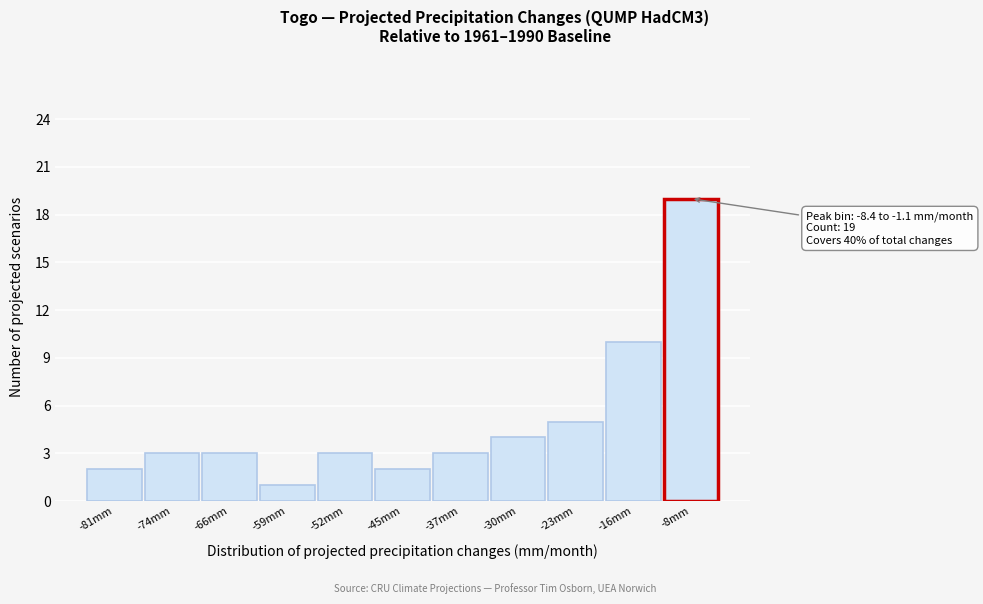

Reading left to right, transcribe all the data shown in this chart.

2	3	3	1	3	2	3	4	5	10	19